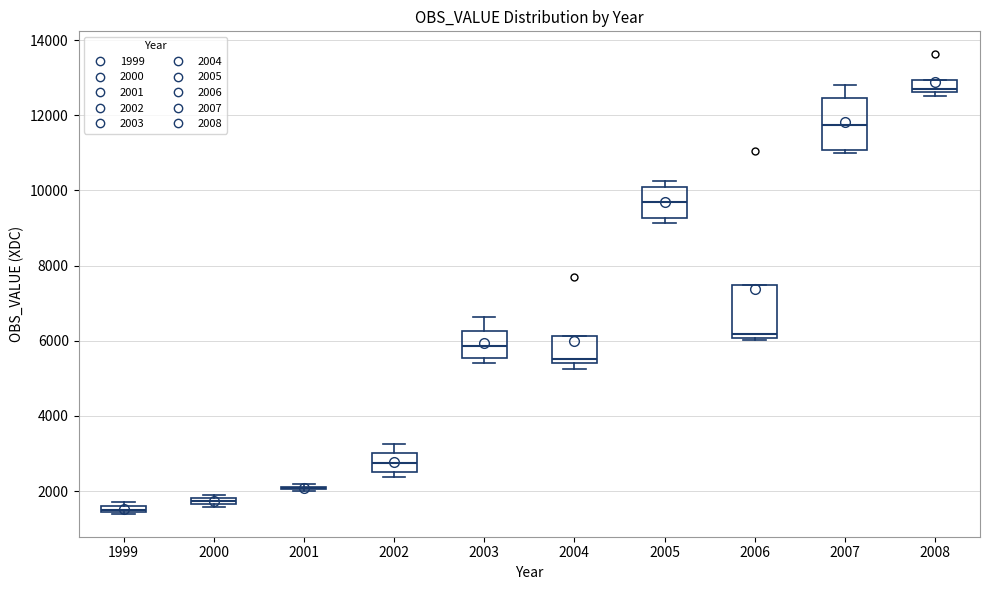

Where is the upper edge of the box at x = 1999 on the y-axis? The values are not printed on the chart, so give them approximately, as read against the axis.

1600